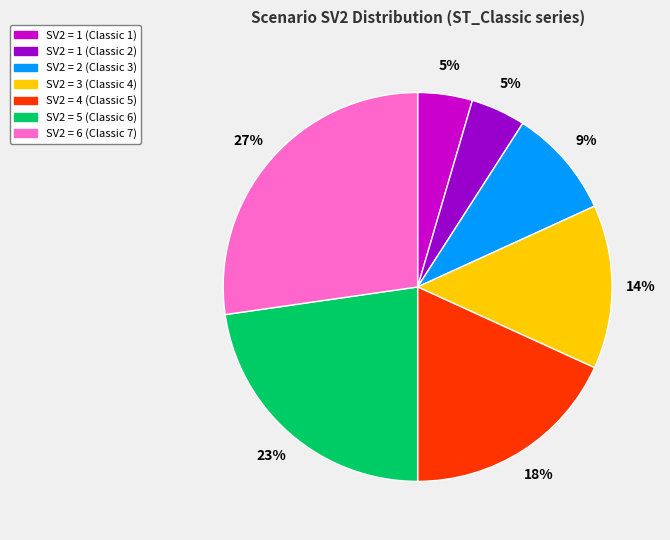

To the nearest percent, what is the average slice percentage?

14%